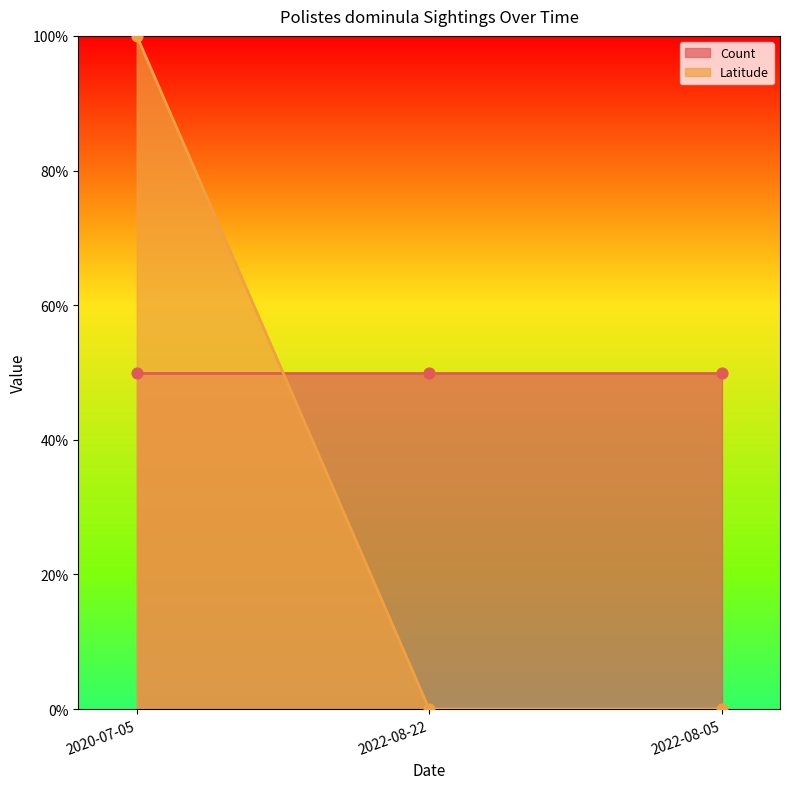

What is the change in value from 2020-07-05 to 2022-08-22?

-1